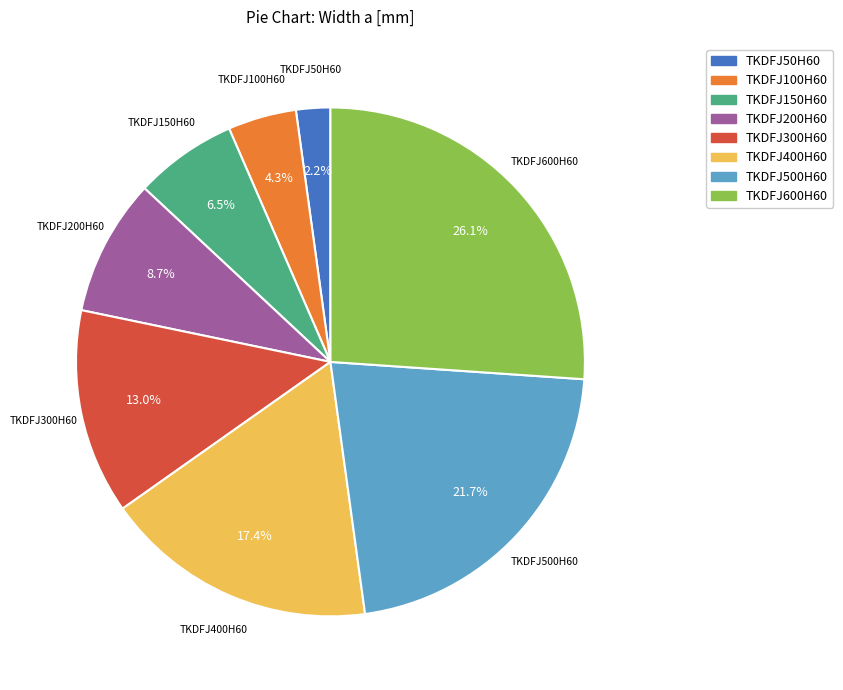

Which slice is the smallest?

TKDFJ50H60